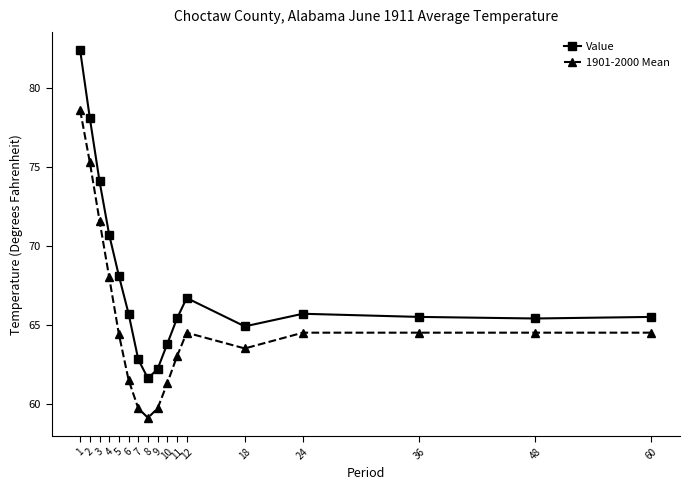

What is the total value across all series at 36?

130.0